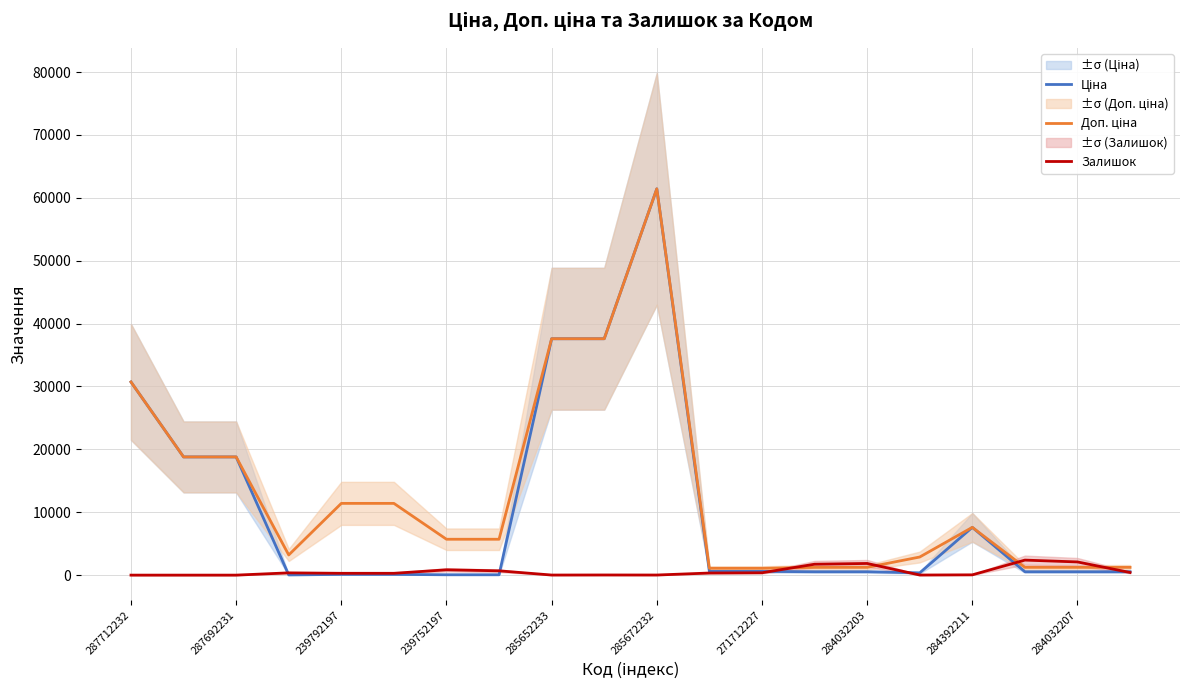

Which series has the largest range (max minus min)?

Ціна